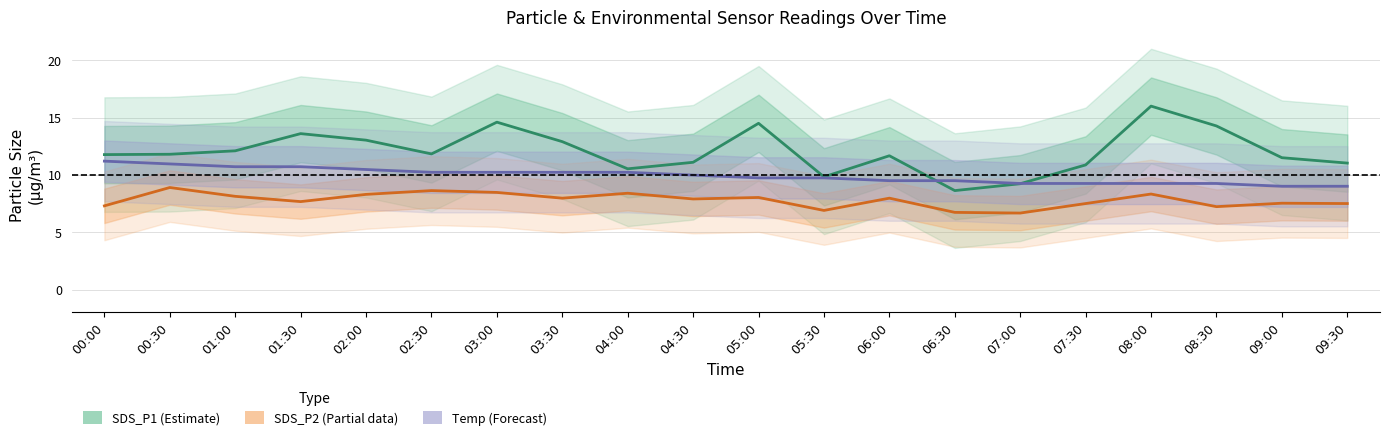

True or false: SDS_P1 (Estimate) and SDS_P2 (Partial) cross at least once.

False